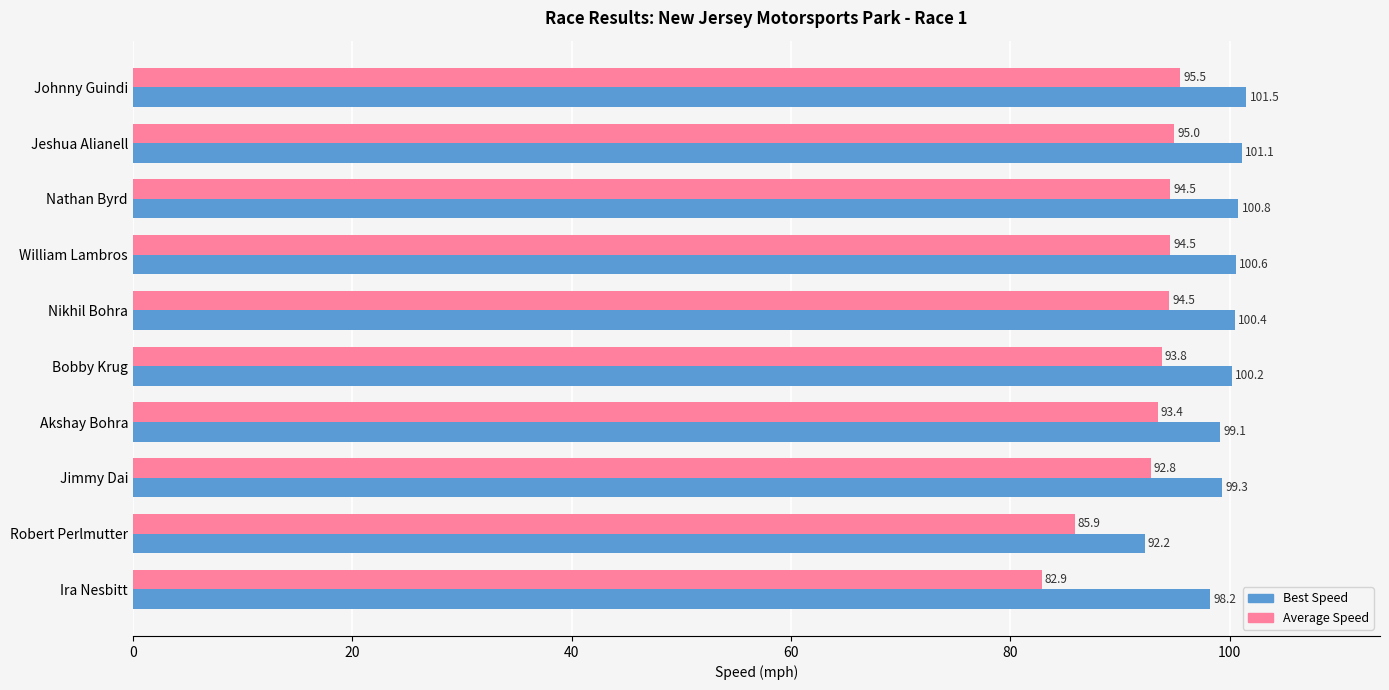

At how many categories does at least one series exceed 99?

8